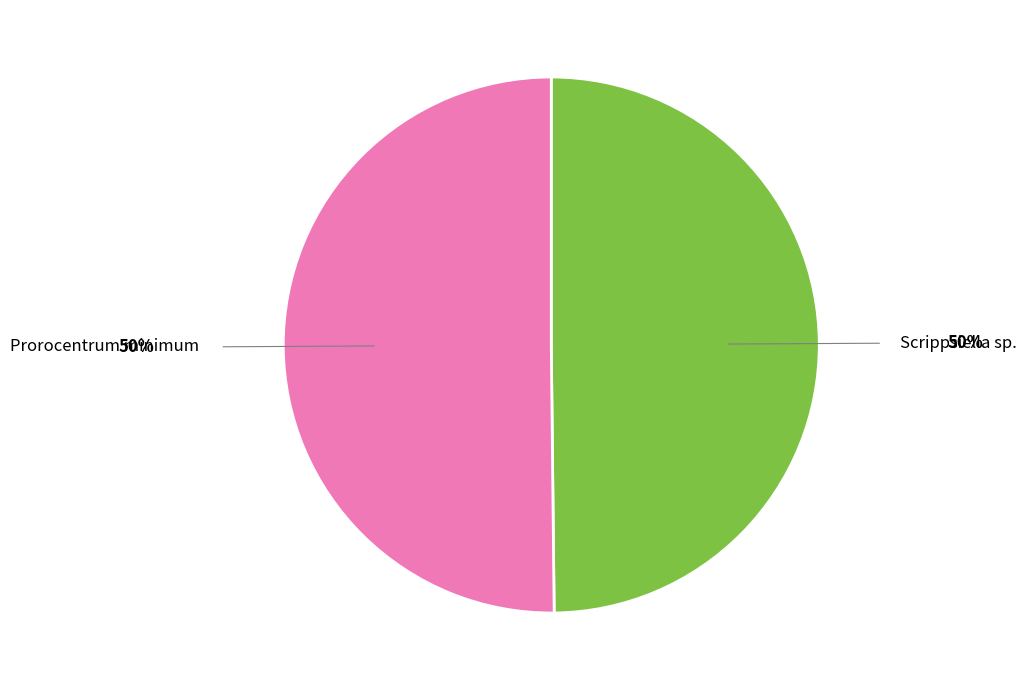

To the nearest percent, what is the average slice percentage?

50%